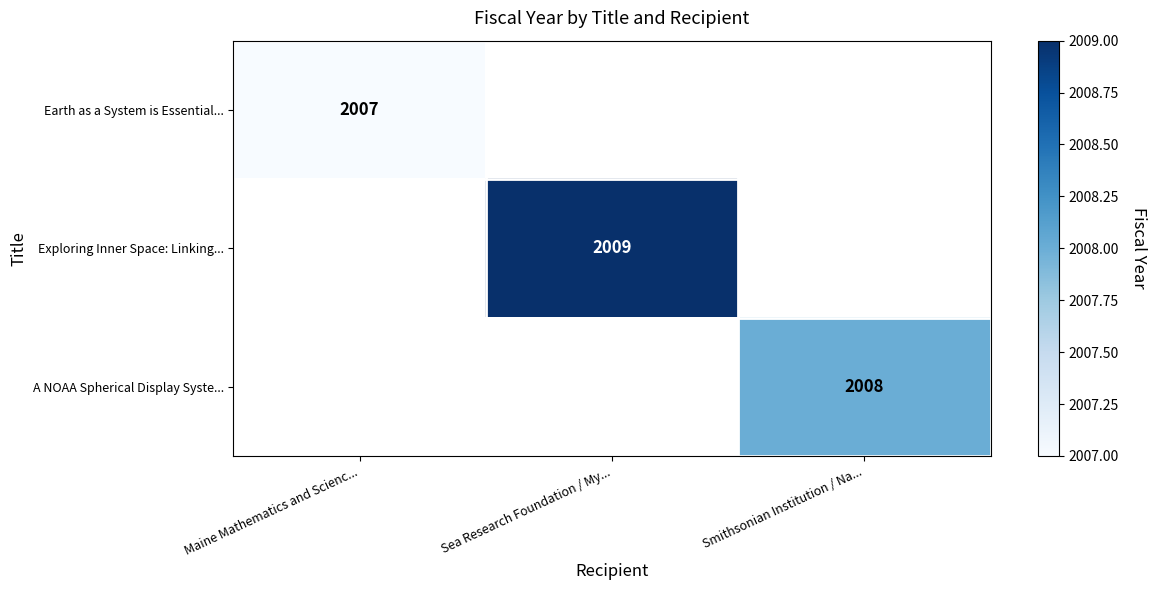

How many values in Exploring Inner Space: Linking... are above zero?

1